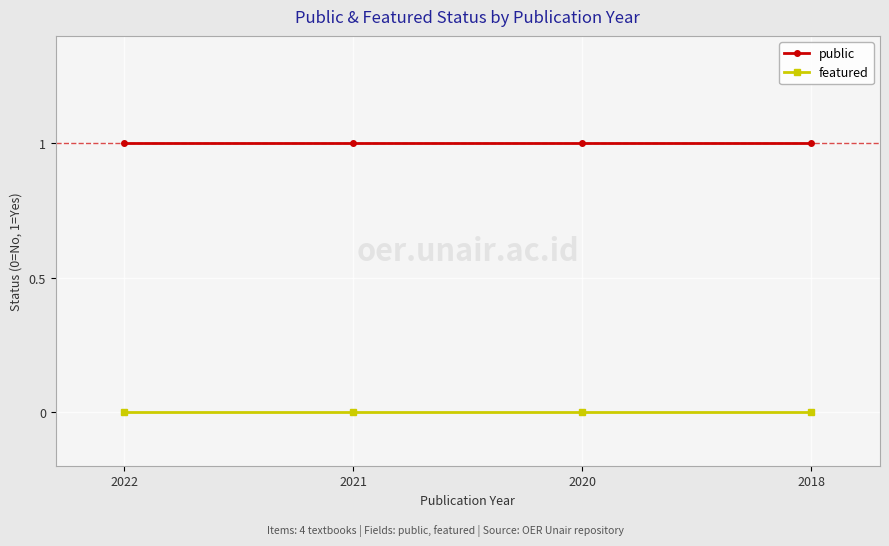

Reading left to right, list all the values displayed in this chart.

public: 1	1	1	1
featured: 0	0	0	0